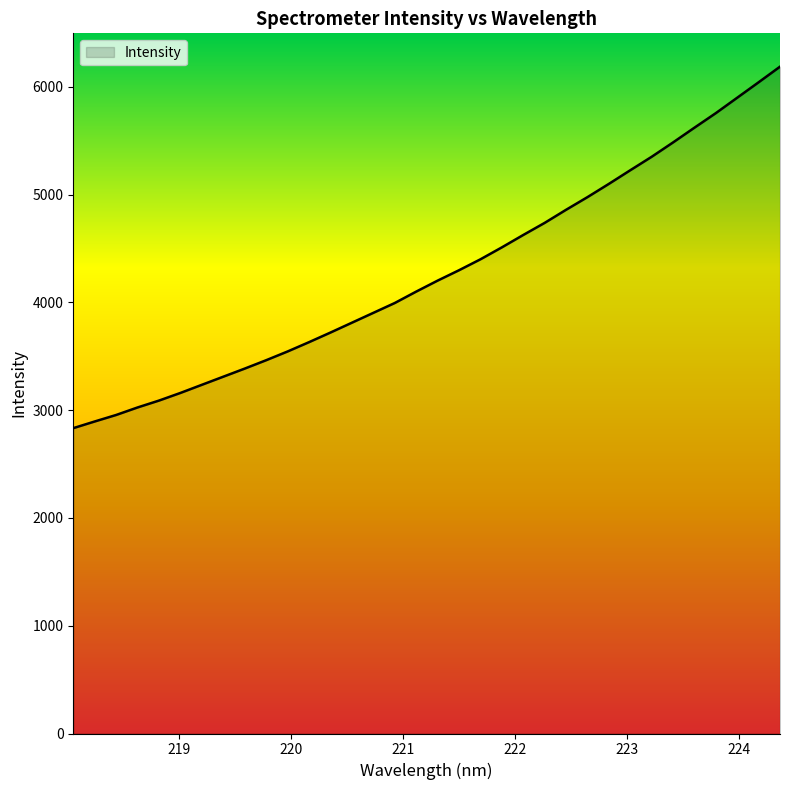

What is the difference between the maximum and minimum values?

3354.0